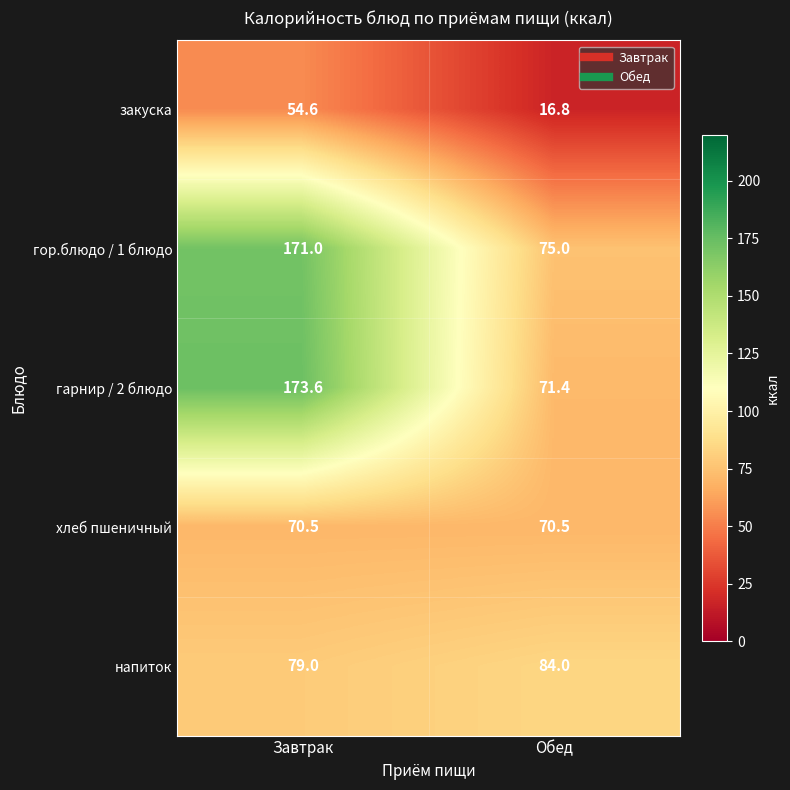

The value of закуска at Обед is 30.2. True or false?

False